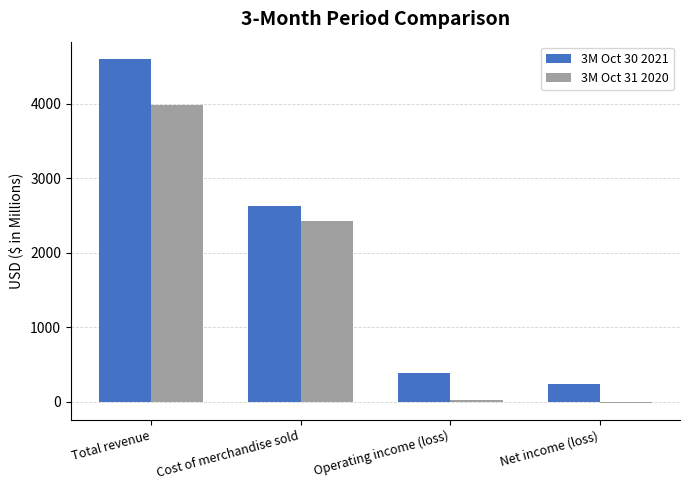

Which category has the highest value across all series?

Total revenue